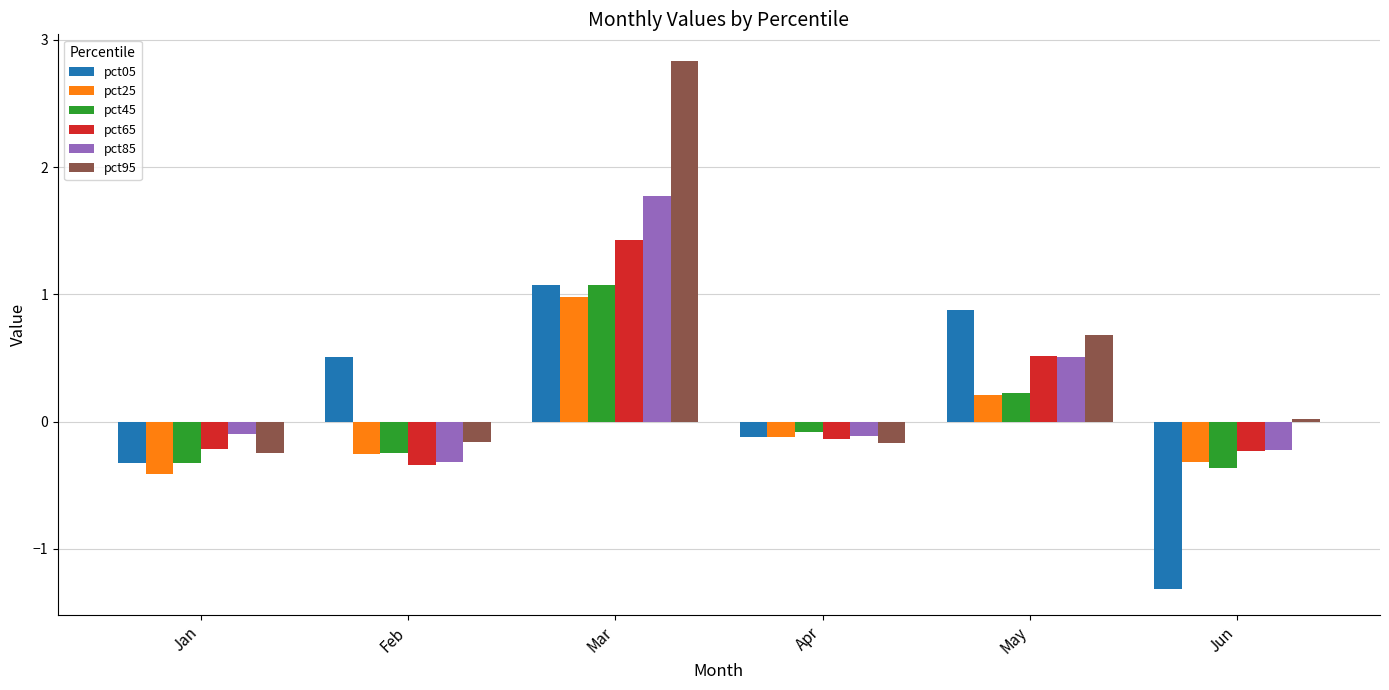

At which category does the chart reach its minimum across all series?

Jun